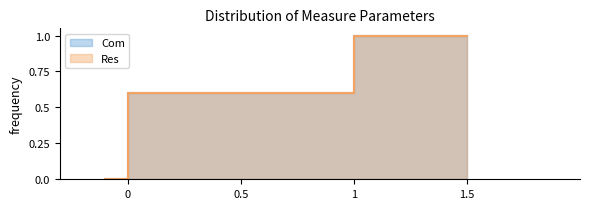

How many lines are shown in the chart?

2